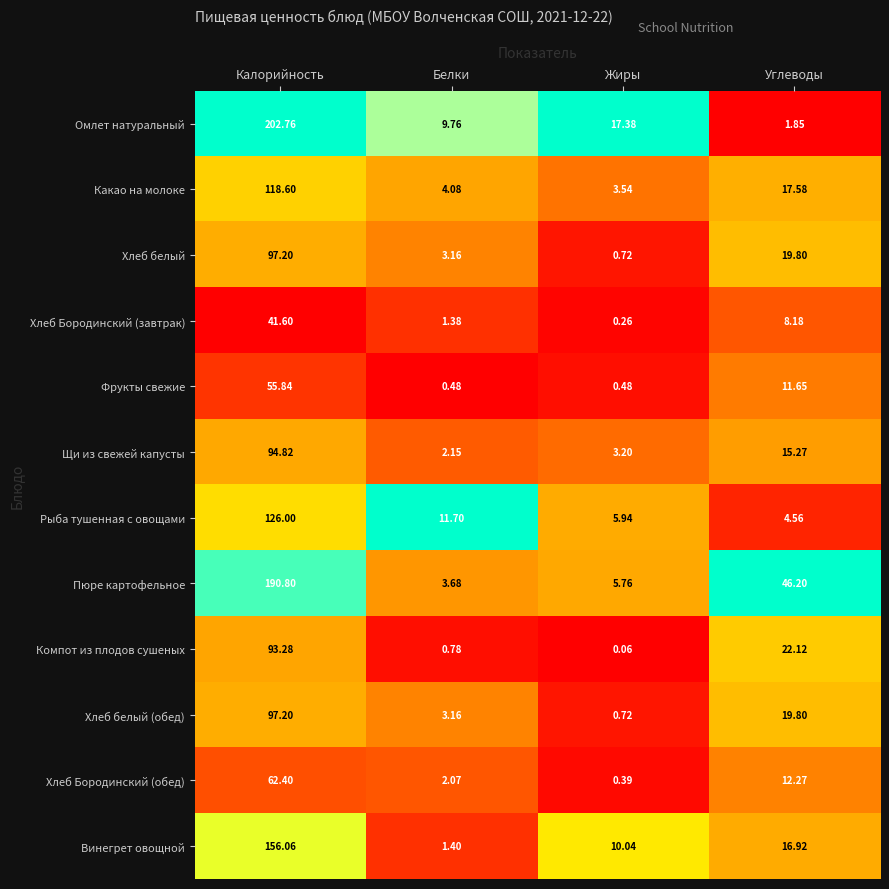

Where does the Щи из свежей капусты series first go above 15?

Калорийность